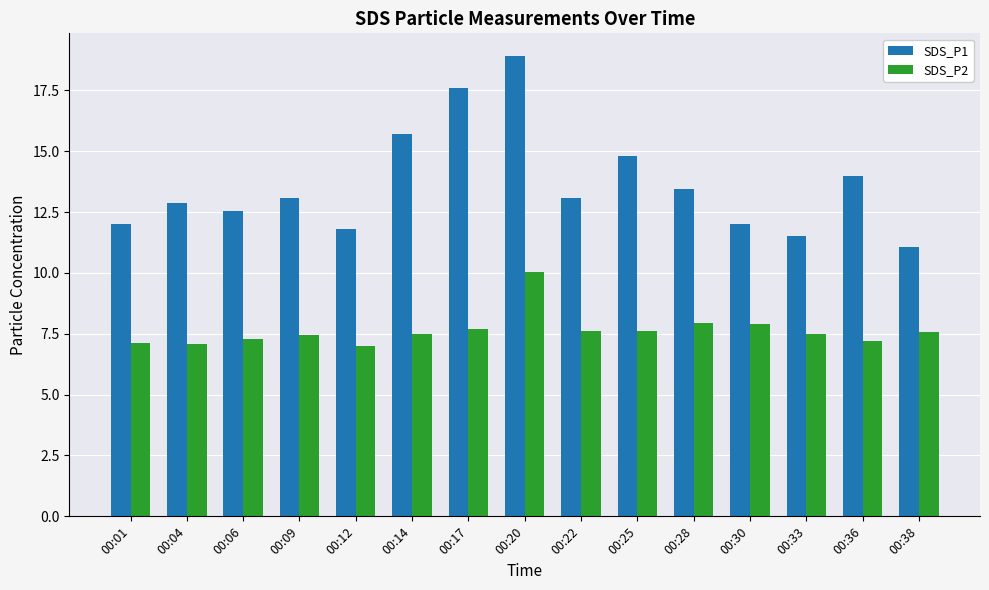

At which label does SDS_P1 reach its minimum?

00:38